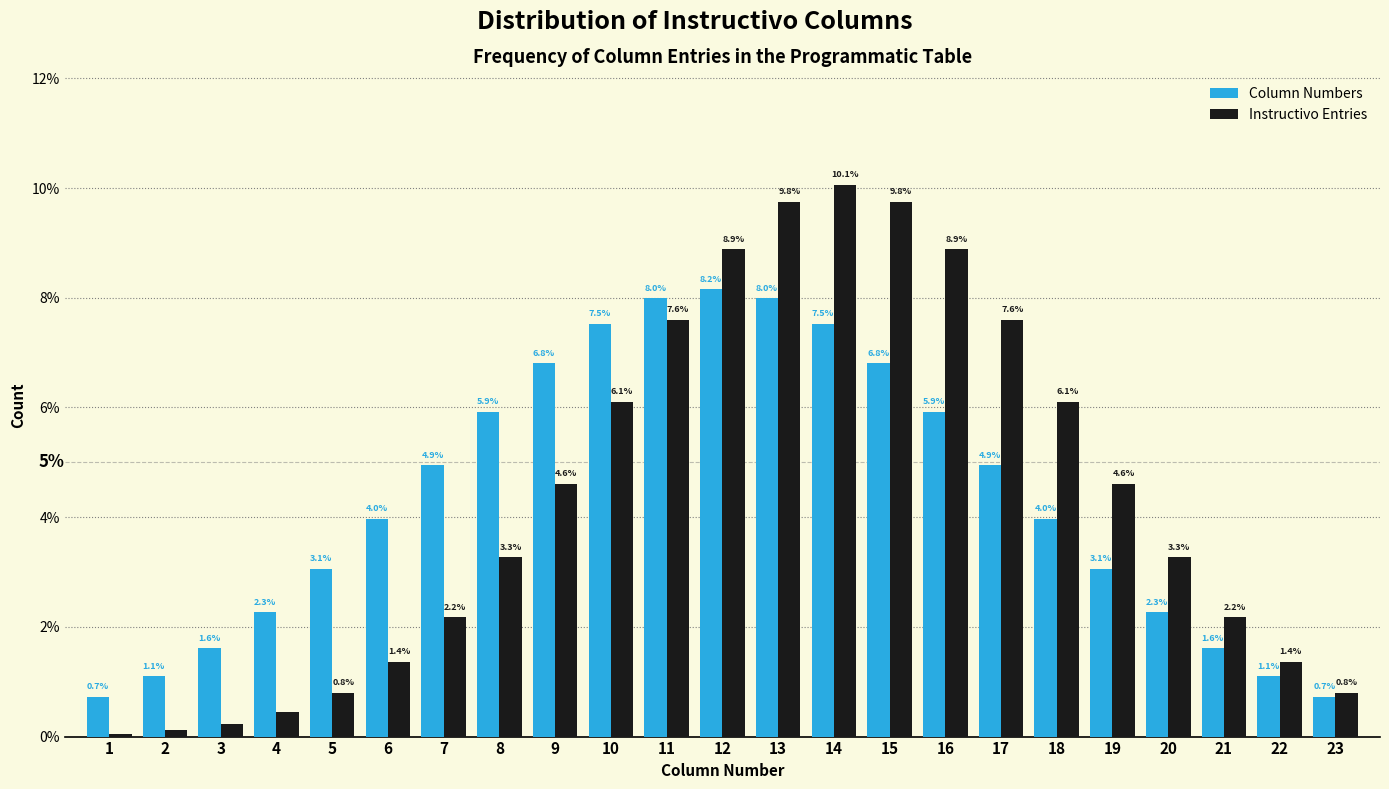

Which series has the widest spread of values?

Instructivo Entries